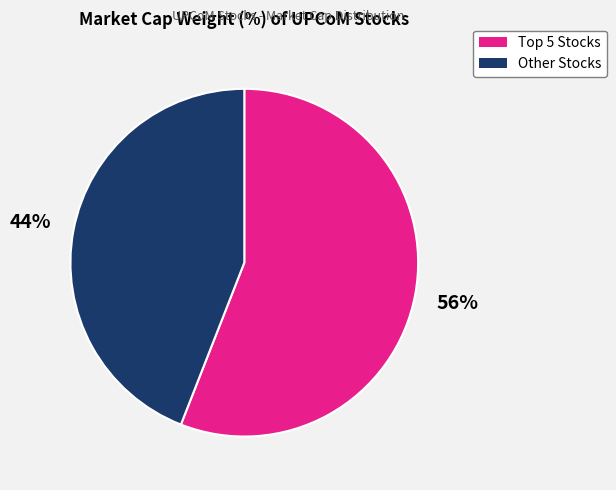

How many segments does this pie chart have?

2